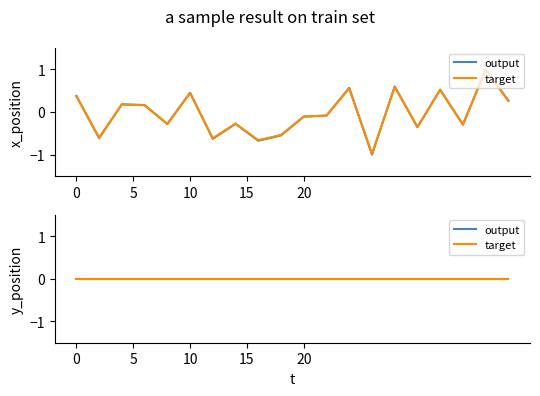

True or false: the data shows -1.0 at 26.

True